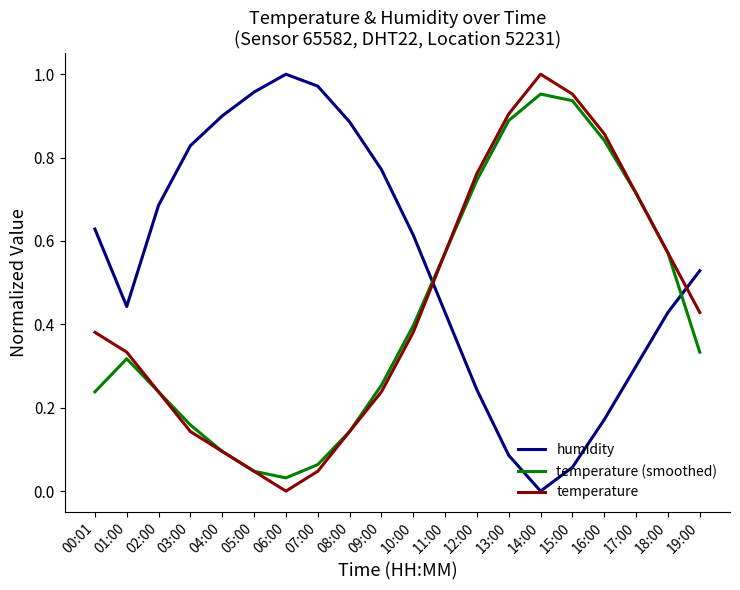

Count the number of categories in the chart.

20